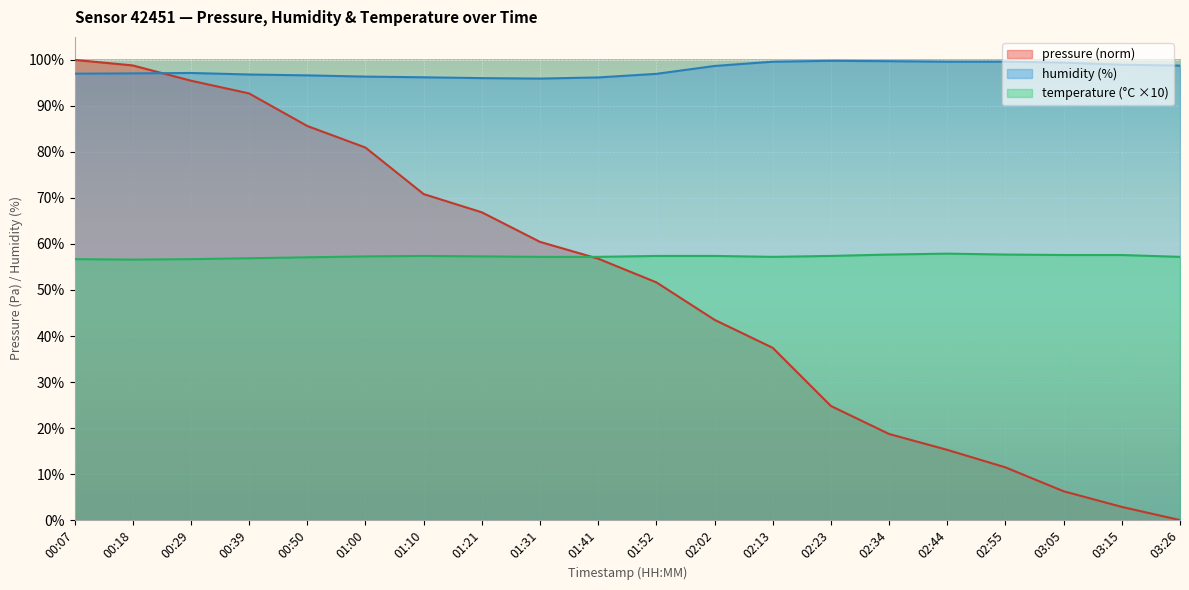

What is the approximate value of pressure at 02:13?

37.4